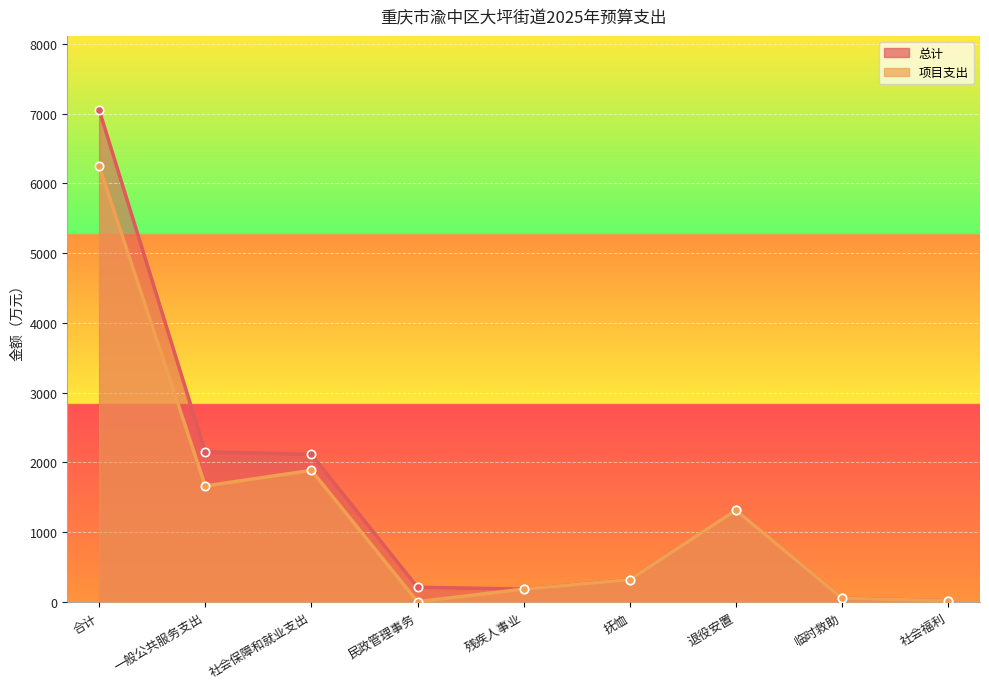

What position from the right is 退役安置?

3